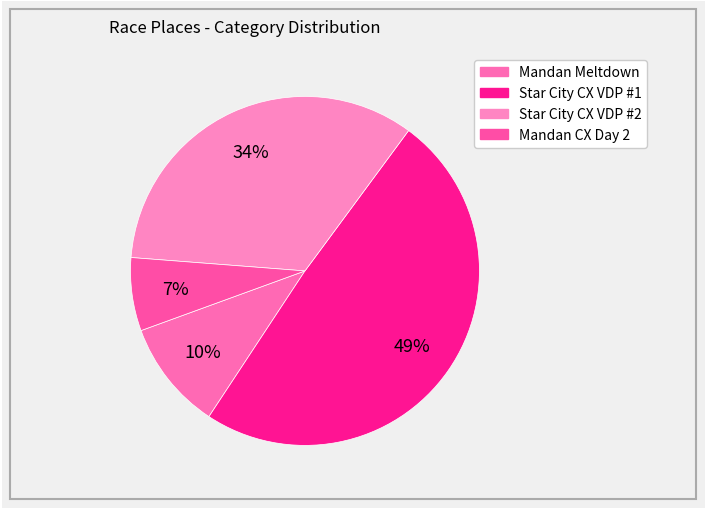

Approximately how many times larger is the value at Star City CX VDP #2 compared to Star City CX VDP #1?

0.7